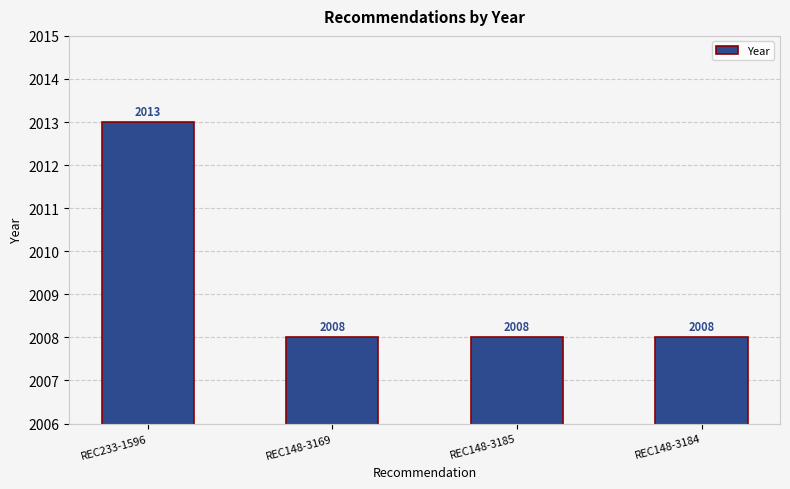

What position from the right is REC233-1596?

4